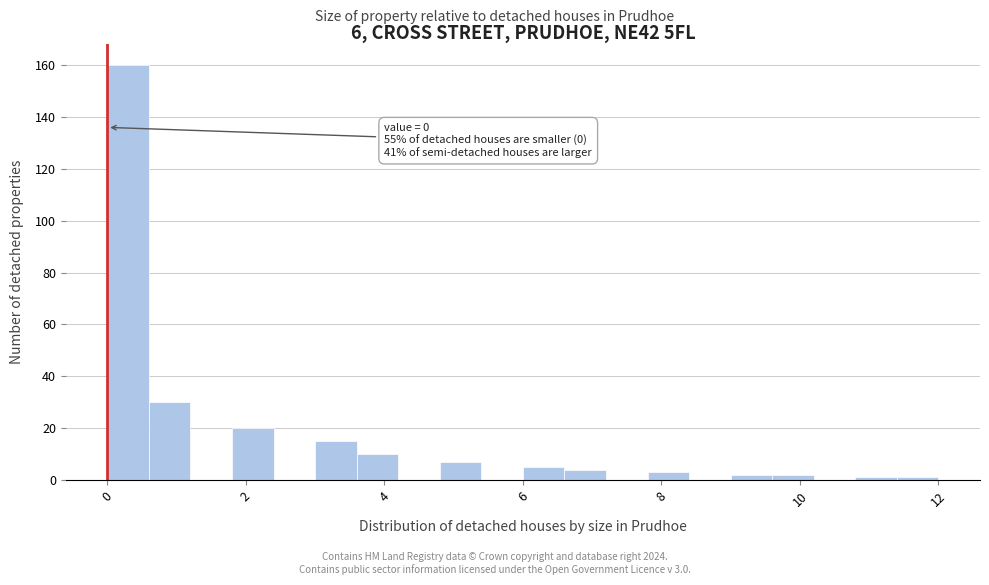

Read against the x-axis, roughly where is the centre of the tallest bar?

0.4